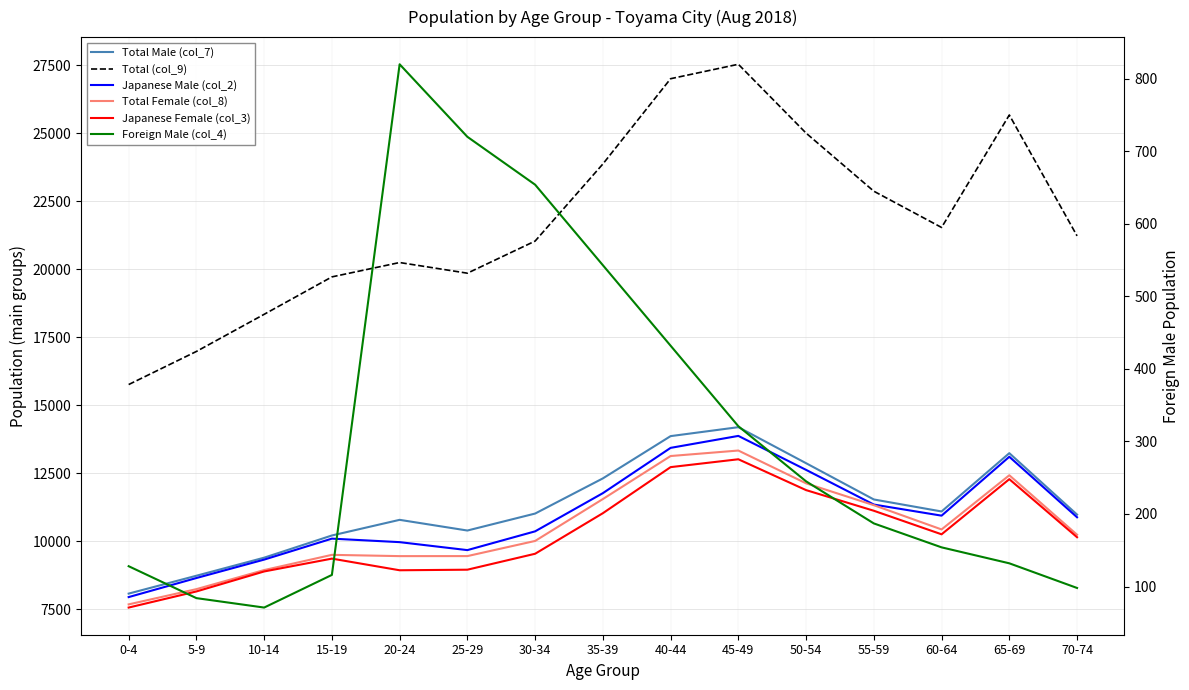

What is the label of the 11th point from the right?

20-24